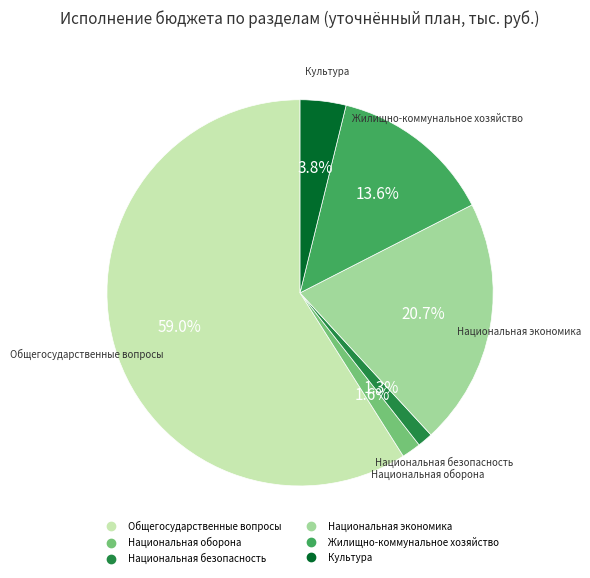

How much of the chart is everything except Культура?

96.2%